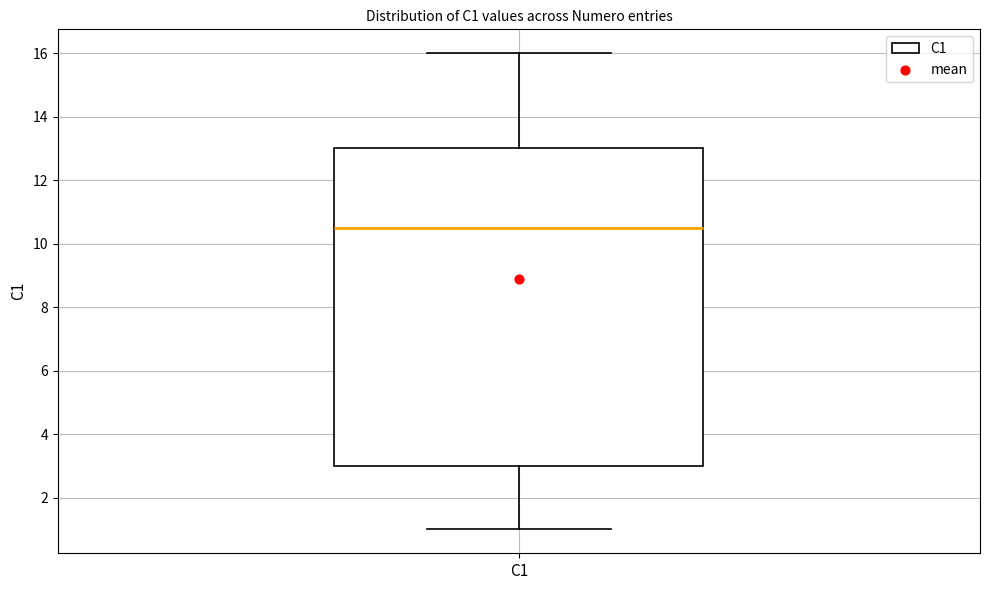

Transcribe this box plot: give where the median line is, the range the box spans, and where the two whiskers end, as read against the y-axis. The values are not printed on the chart, so give them approximately, as read against the axis.

median 10.6, box 3.0 to 13.0, whiskers 1.0 to 16.0